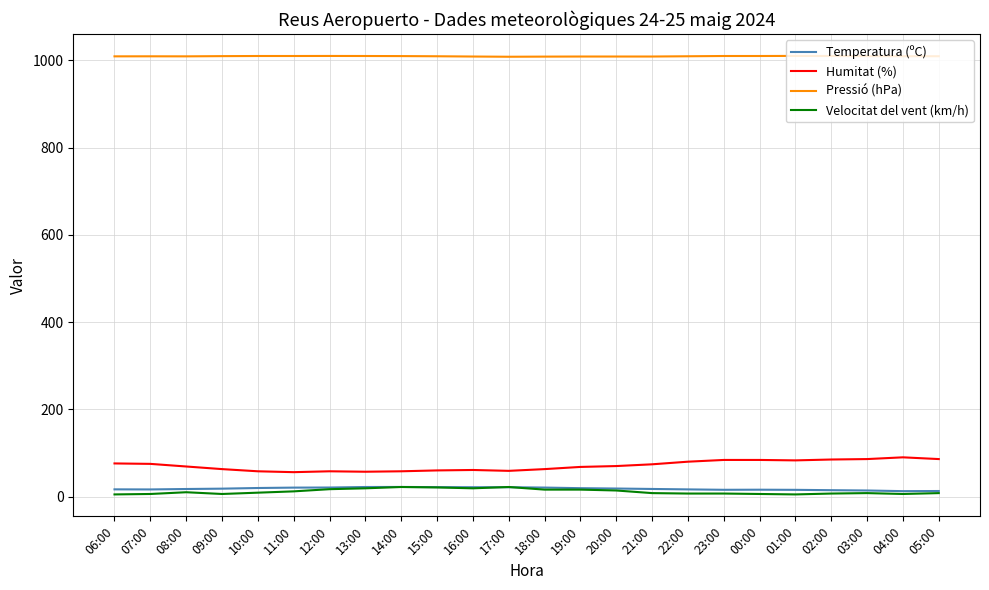

The value of Humitat (%) at 11:00 is 56.0. True or false?

True